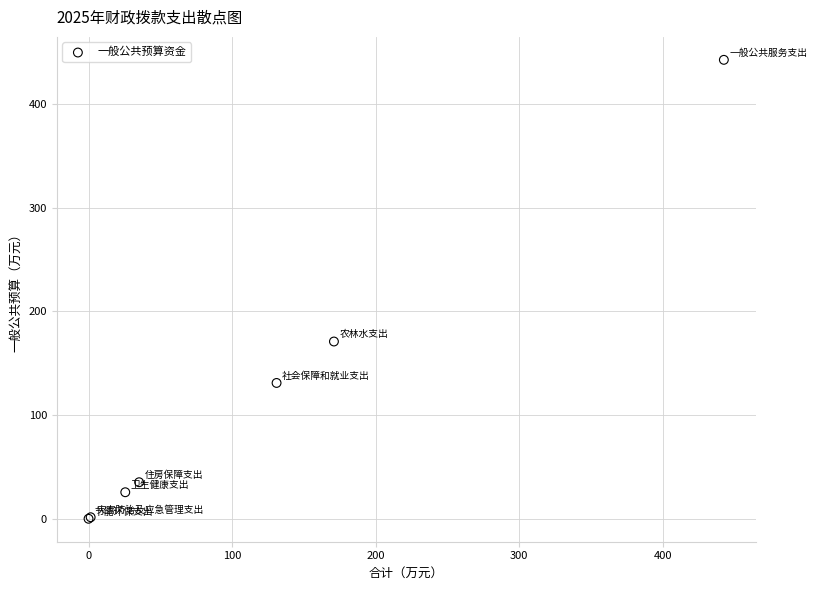

What Y value in the scatter plot is closest to 221?

171.0